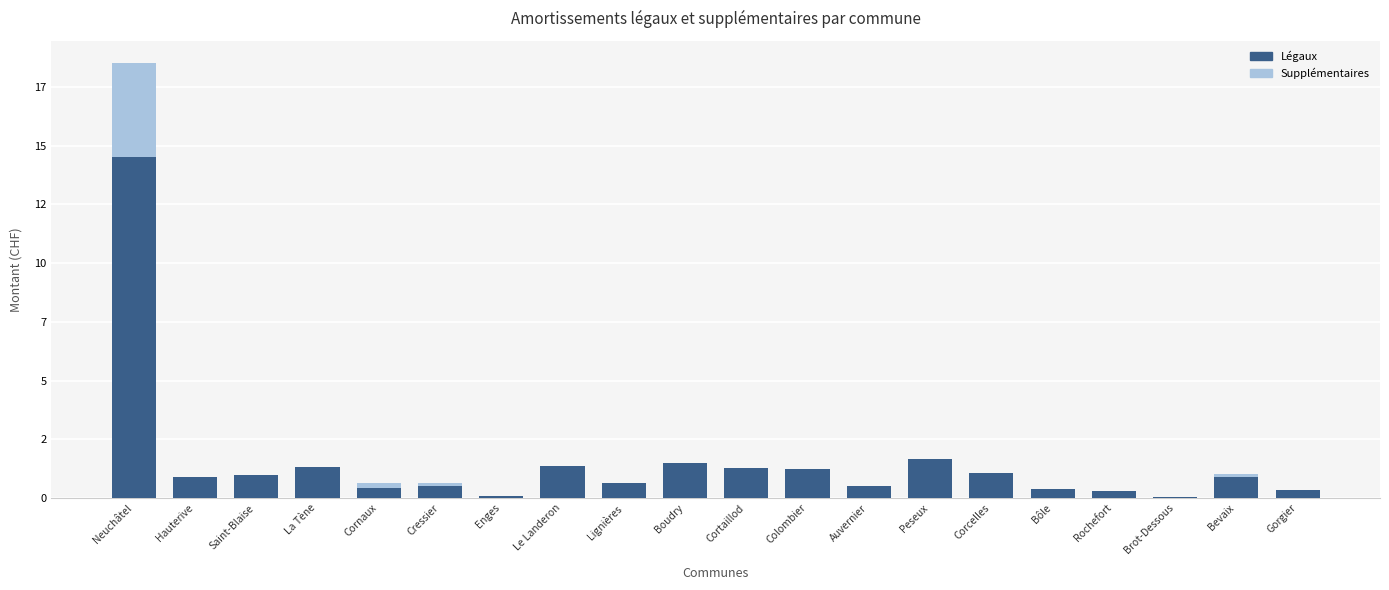

What are all the series names shown in the legend?

Légaux, Supplémentaires